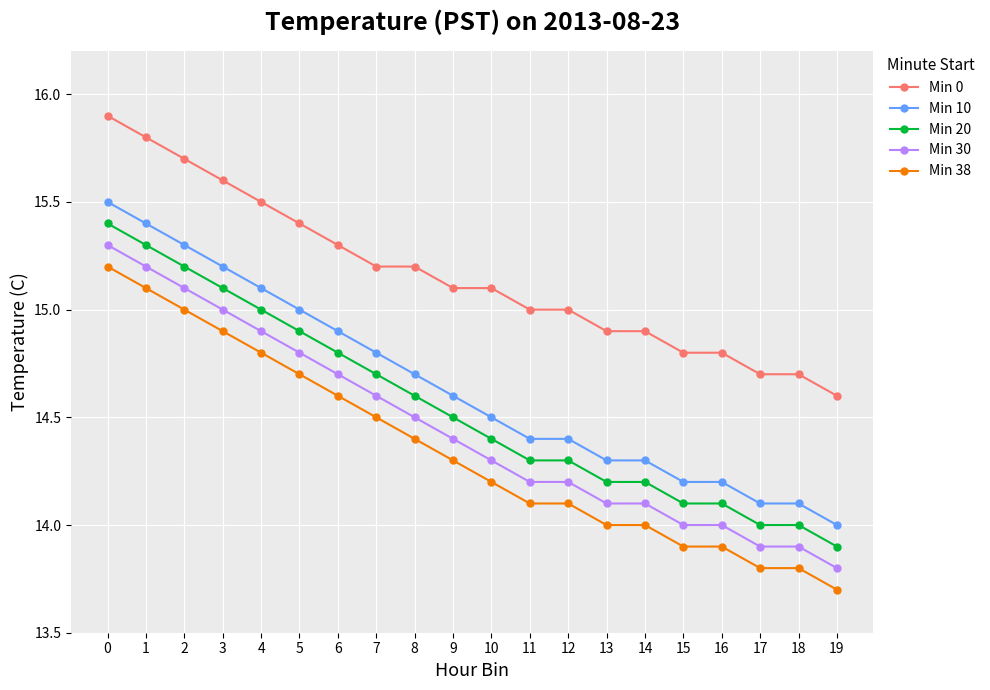

Is this an area chart (filled region under the line)?

No